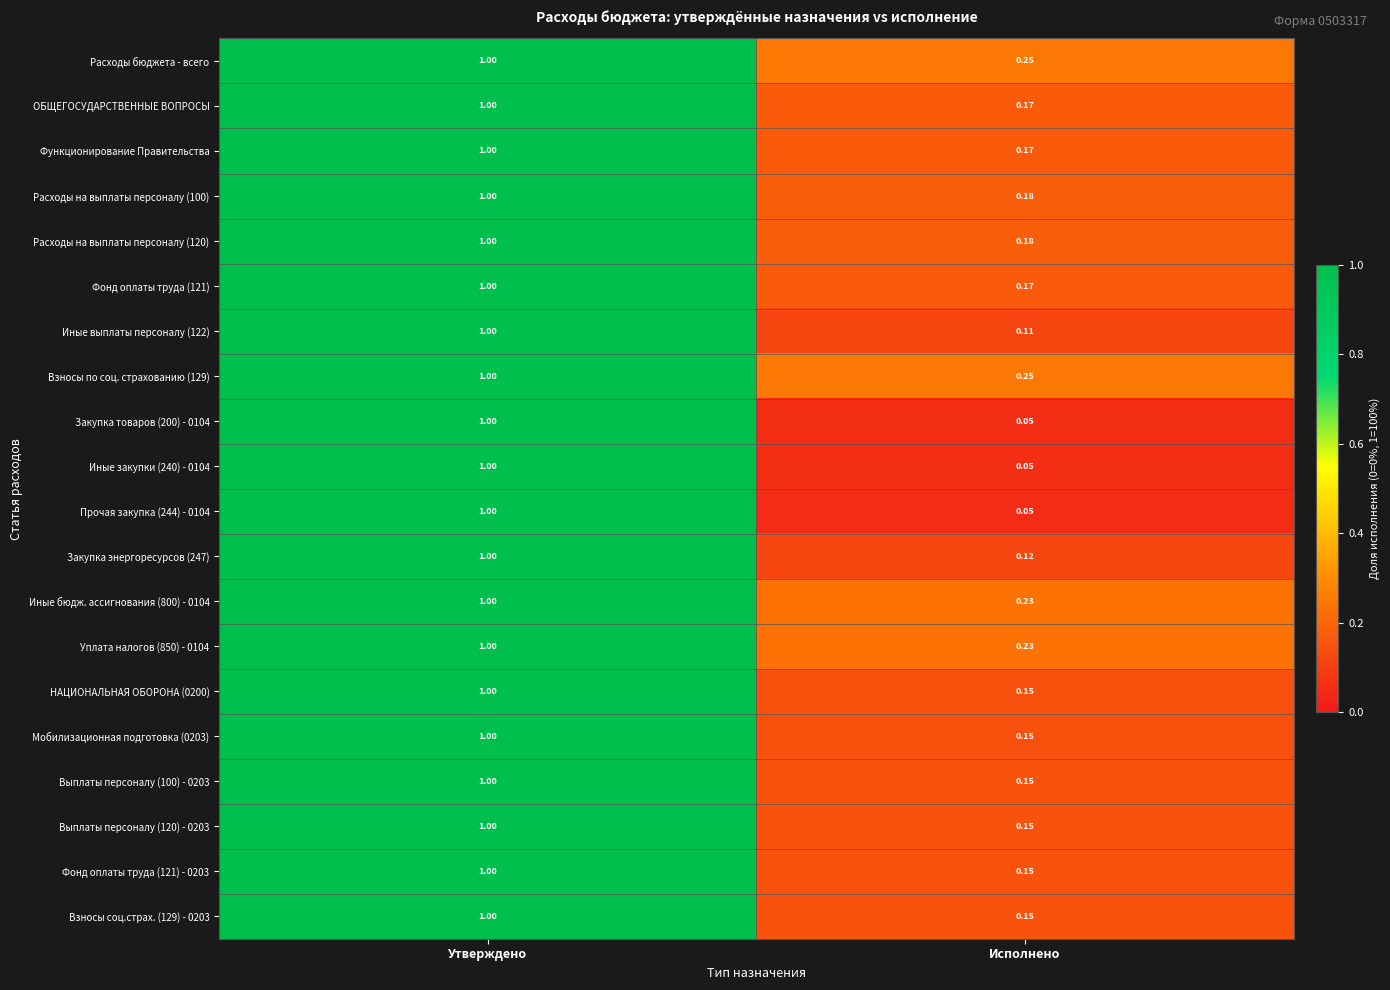

At which label does Взносы соц.страх. (129) - 0203 reach its peak?

Утверждено